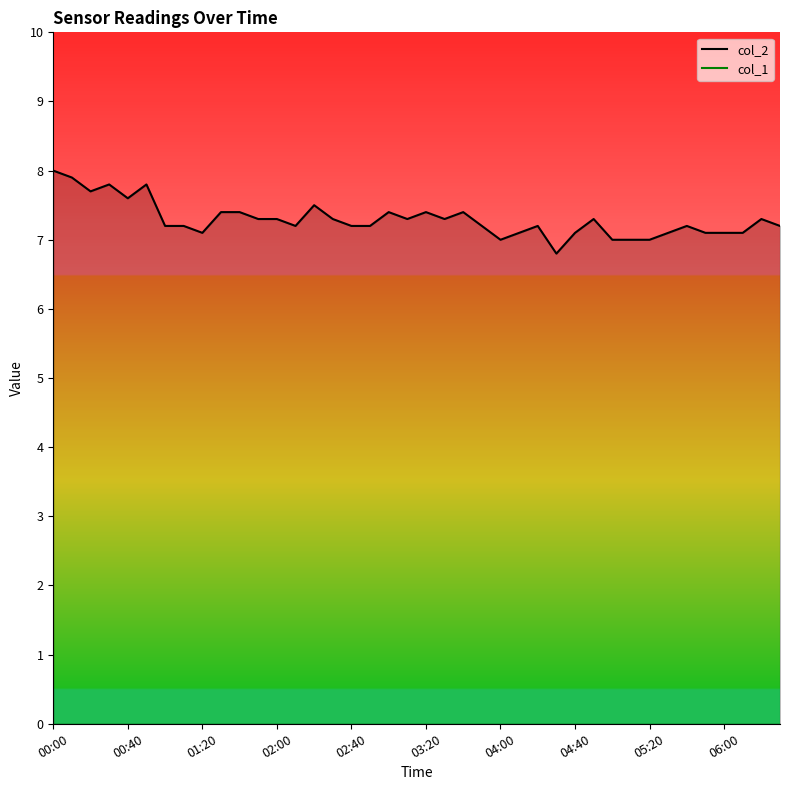

Reading left to right, extract all data points from this chart.

8.0	7.9	7.7	7.8	7.6	7.8	7.2	7.2	7.1	7.4	7.4	7.3	7.3	7.2	7.5	7.3	7.2	7.2	7.4	7.3	7.4	7.3	7.4	7.2	7.0	7.1	7.2	6.8	7.1	7.3	7.0	7.0	7.0	7.1	7.2	7.1	7.1	7.1	7.3	7.2